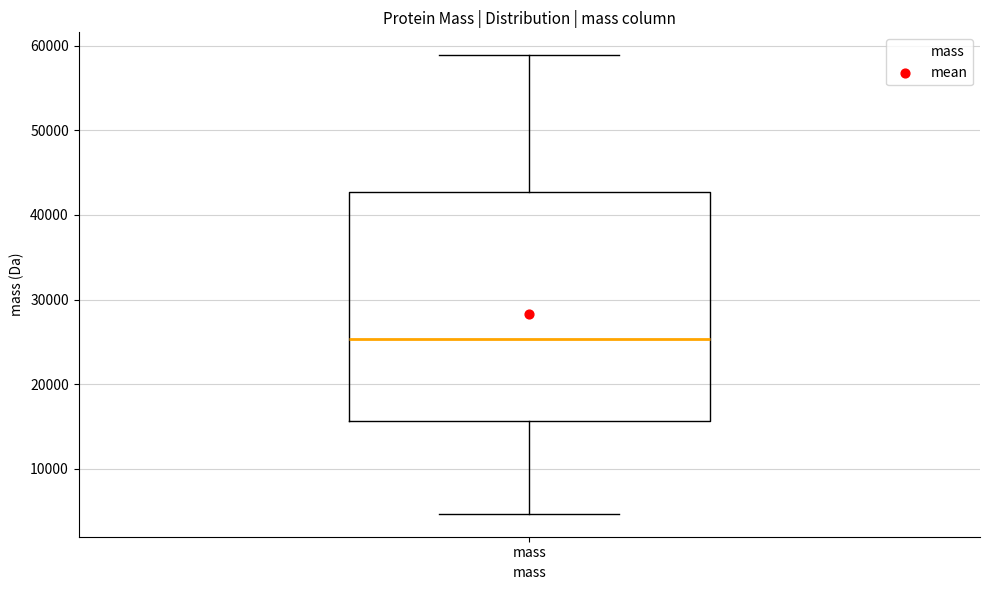

Where is the upper edge of the box for mass on the y-axis? The values are not printed on the chart, so give them approximately, as read against the axis.

43000